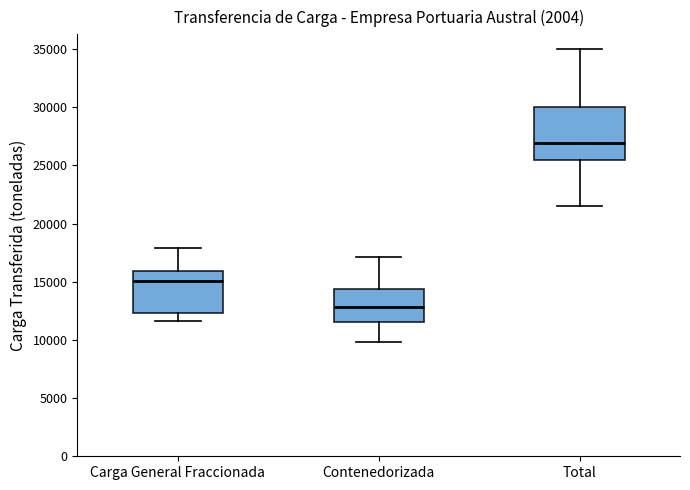

Where is the lower edge of the box for Total on the y-axis? The values are not printed on the chart, so give them approximately, as read against the axis.

25500